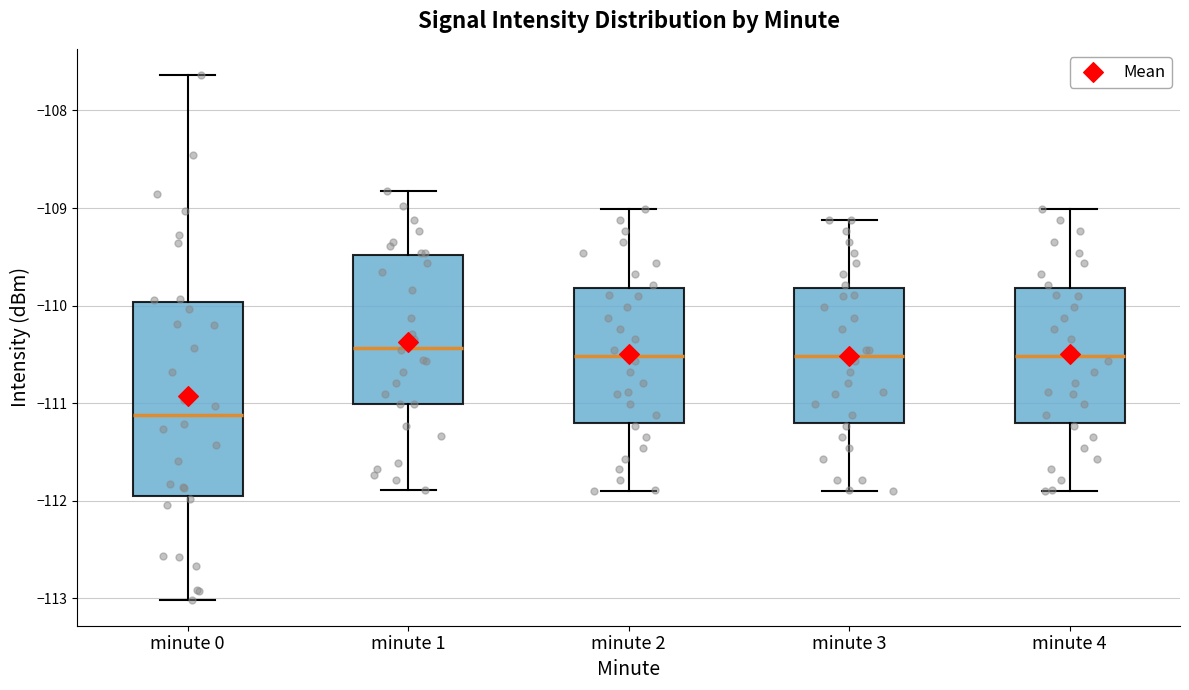

Which box has the lowest median line?

minute 0